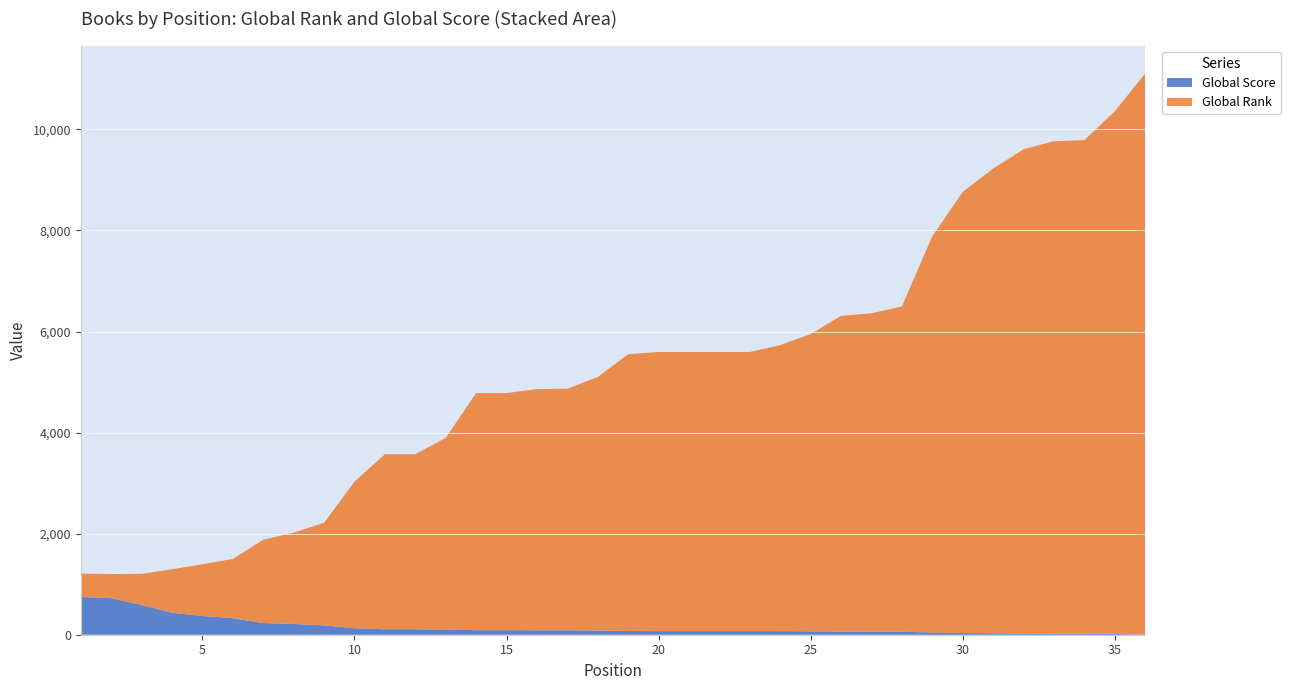

Reading left to right, transcribe all the data shown in this chart.

Global Score: 1=747	2=724	3=589	4=435	5=370	6=327	7=231	8=213	9=186	10=129	11=108	12=108	13=102	14=90	15=90	16=88	17=88	18=83	19=73	20=72	21=72	22=72	23=72	24=71	25=67	26=62	27=60	28=59	29=44	30=33	31=29	32=25	33=22	34=22	35=16	36=1
Global Rank: 1=463	2=477	3=615	4=861	5=1024	6=1173	7=1649	8=1807	9=2028	10=2900	11=3463	12=3463	13=3793	14=4691	15=4691	16=4773	17=4781	18=5017	19=5477	20=5523	21=5523	22=5523	23=5523	24=5660	25=5883	26=6248	27=6300	28=6437	29=7840	30=8730	31=9196	32=9580	33=9744	34=9763	35=10341	36=11103